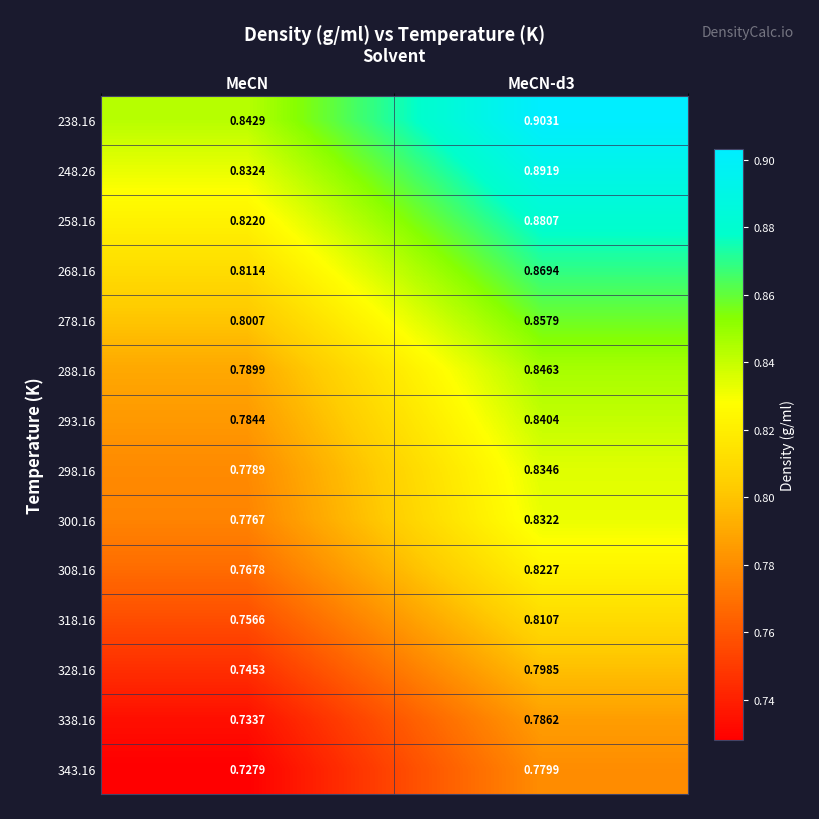

At MeCN-d3, list the series in order from smallest to largest.

343.16, 338.16, 328.16, 318.16, 308.16, 300.16, 298.16, 293.16, 288.16, 278.16, 268.16, 258.16, 248.26, 238.16